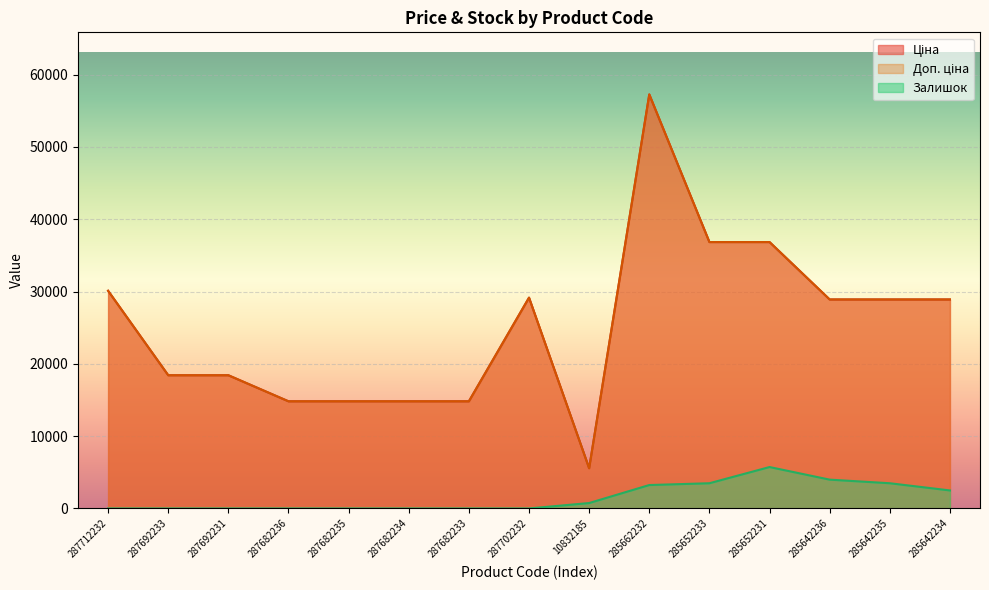

What is the label of the 11th point from the right?

287682235